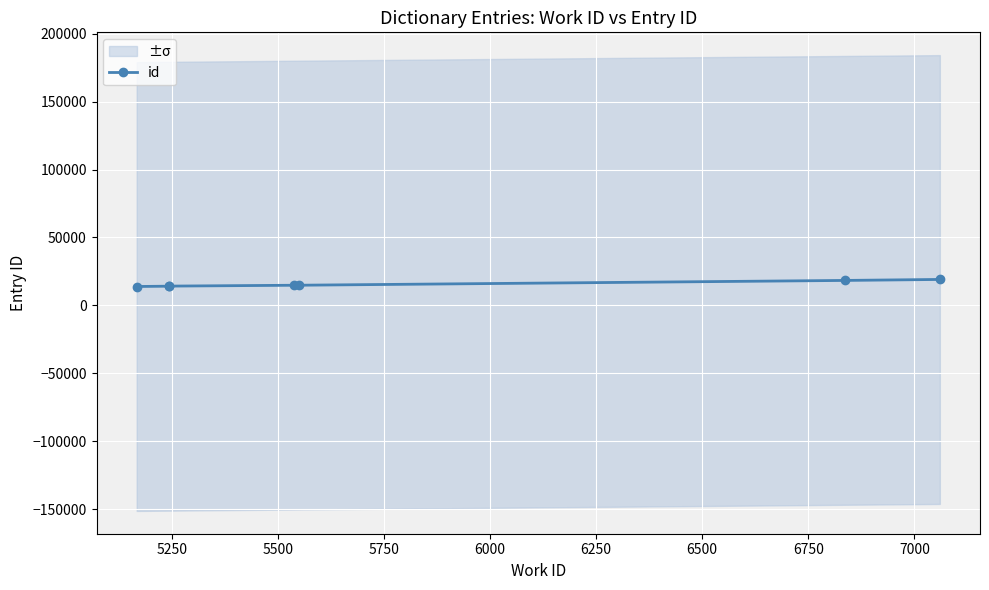

Does the chart display data point markers on the line(s)?

Yes